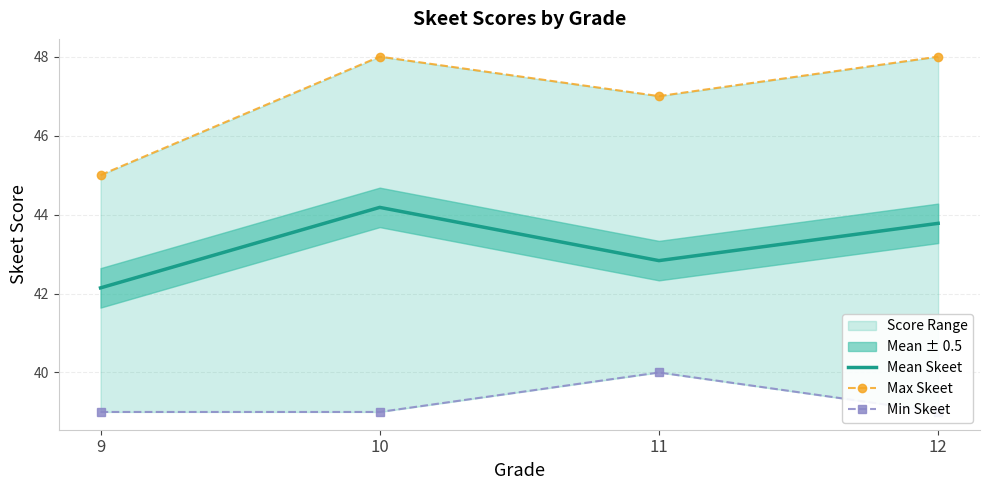

What is the maximum value for Max Skeet?

48.0